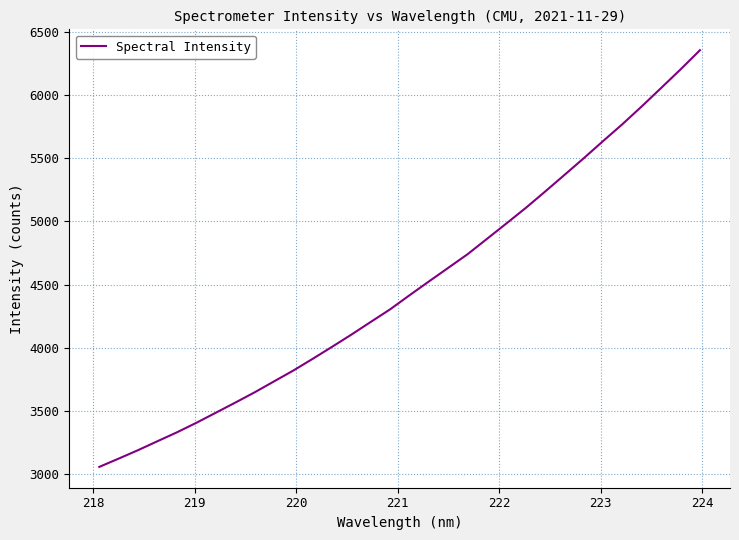

What is the average value?

4482.7